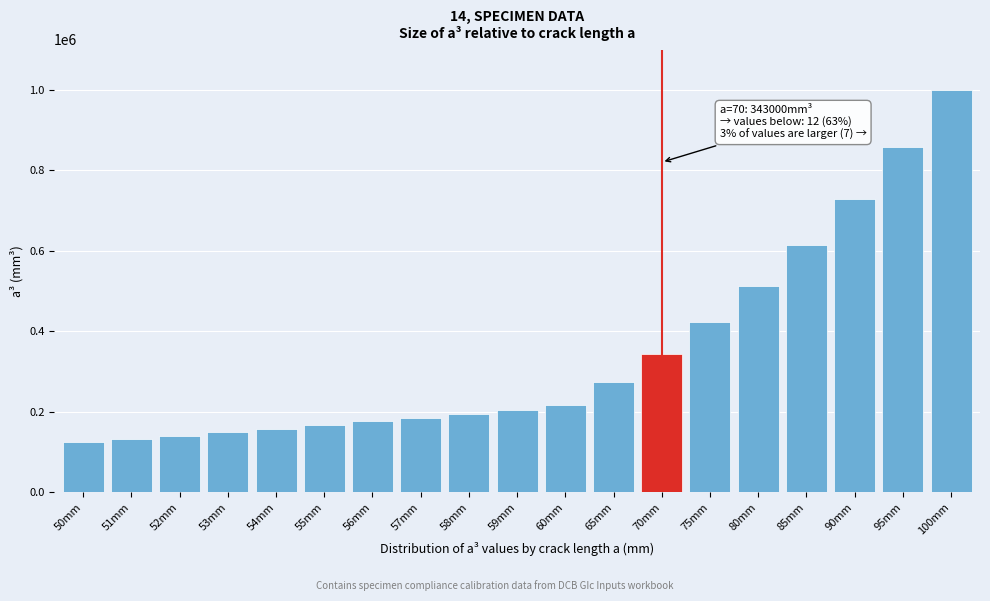

Reading left to right, list all the values displayed in this chart.

50mm=125000	51mm=132651	52mm=140608	53mm=148877	54mm=157464	55mm=166375	56mm=175616	57mm=185193	58mm=195112	59mm=205379	60mm=216000	65mm=274625	70mm=343000	75mm=421875	80mm=512000	85mm=614125	90mm=729000	95mm=857375	100mm=1000000